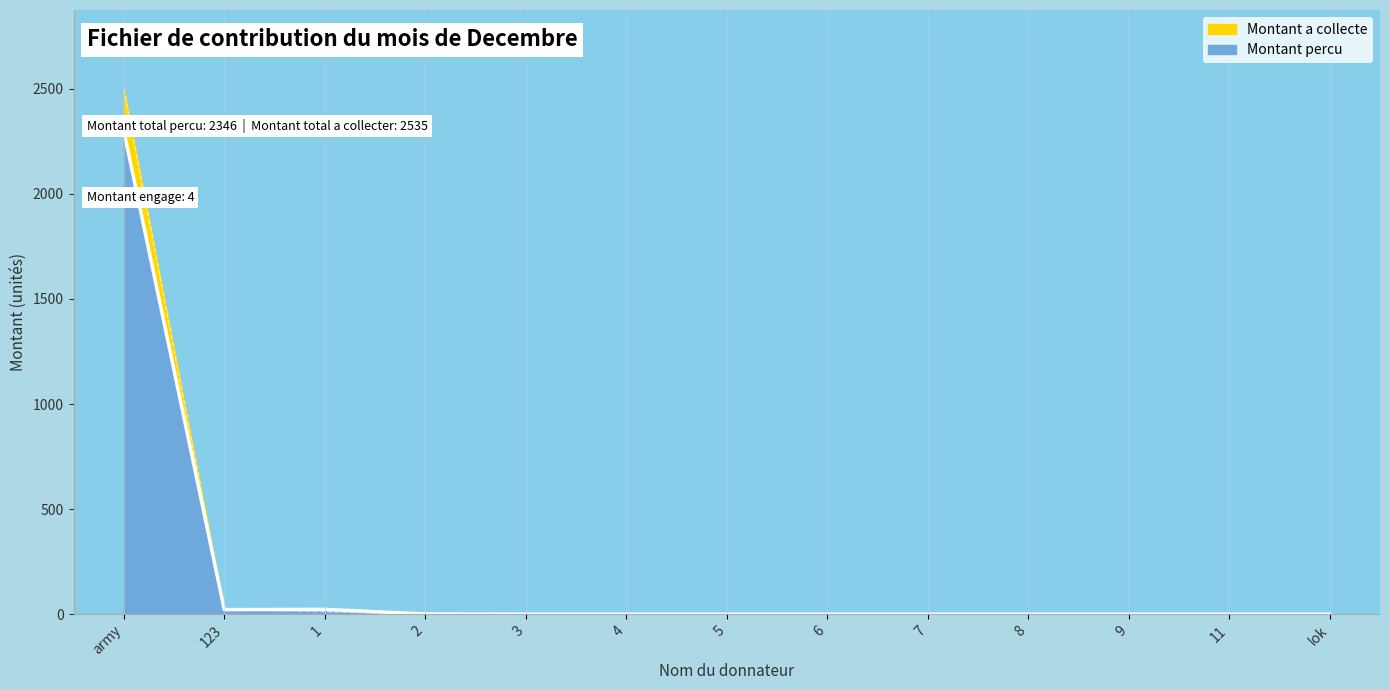

Read the Montant a collecte value at 123.

23